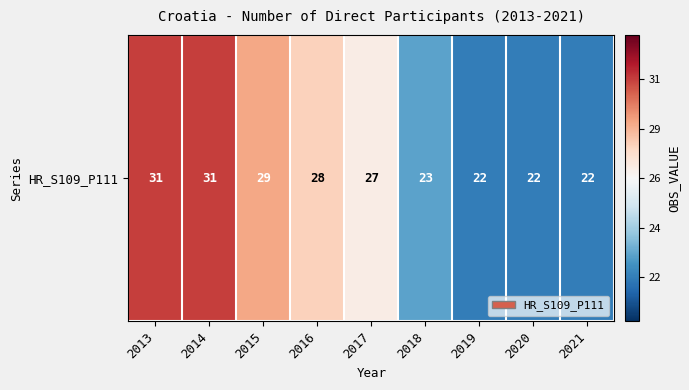

How many values are below 27?

4